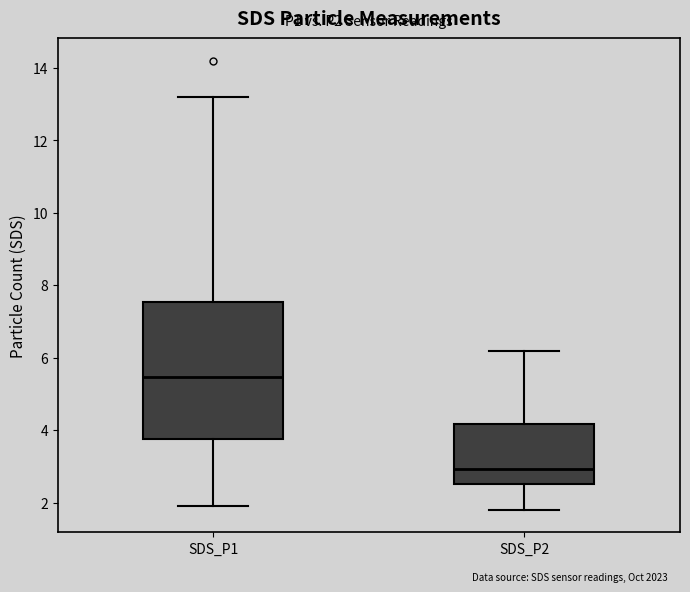

Reading left to right, read every box against the y-axis: the position of its median line, the range the box covers, and the ends of its whiskers. The values are not printed on the chart, so give them approximately, as read against the axis.

SDS_P1: median 5.4, box 3.8 to 7.6, whiskers 2.0 to 13.2
SDS_P2: median 3.0, box 2.6 to 4.2, whiskers 1.8 to 6.2